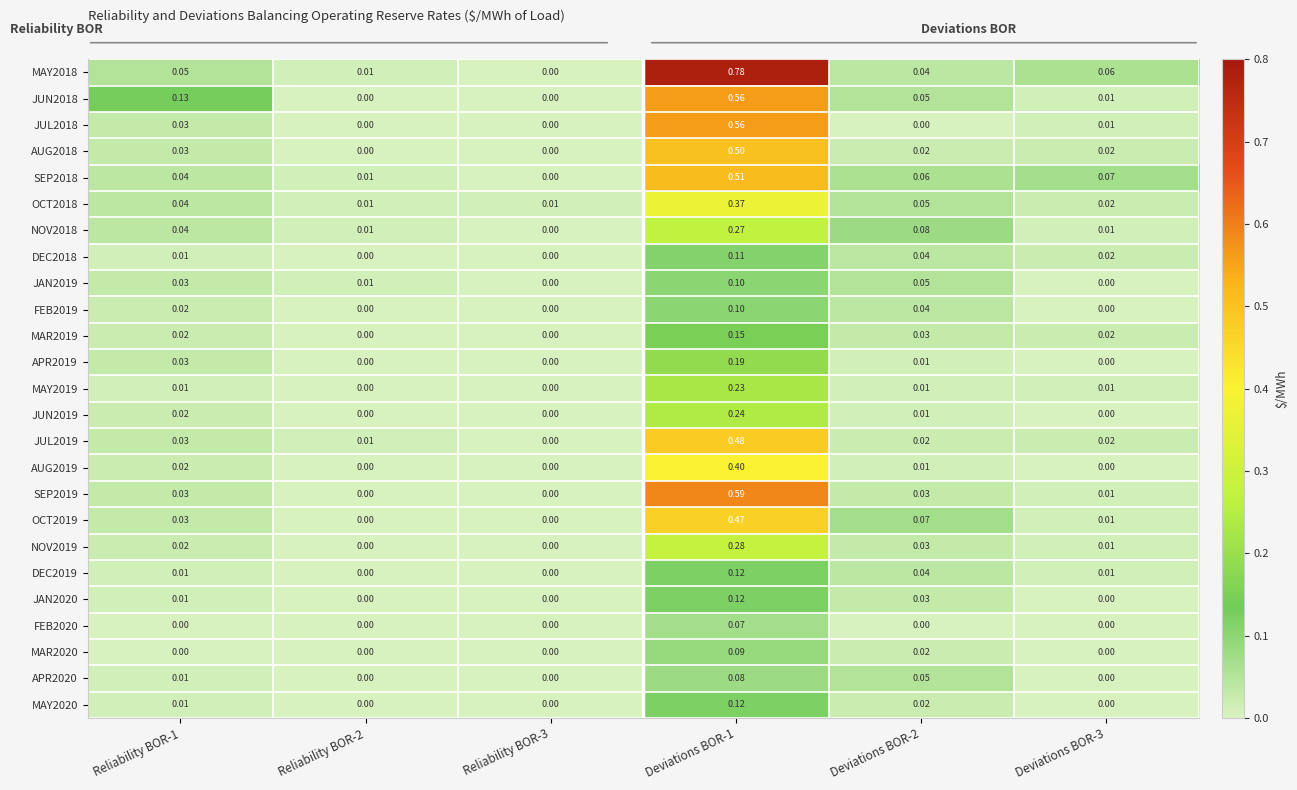

Is the value of AUG2018 at Deviations BOR-3 greater than the value of DEC2018 at Reliability BOR-1?

Yes